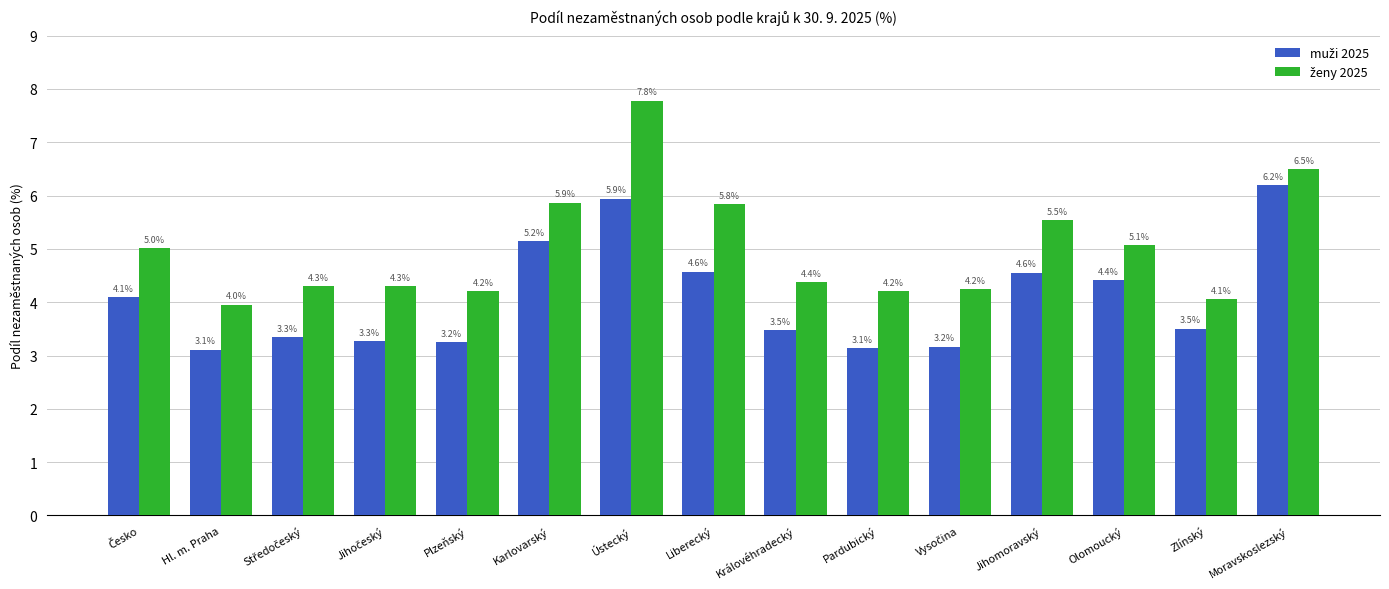

At which category is the sum across all series the highest?

Ústecký